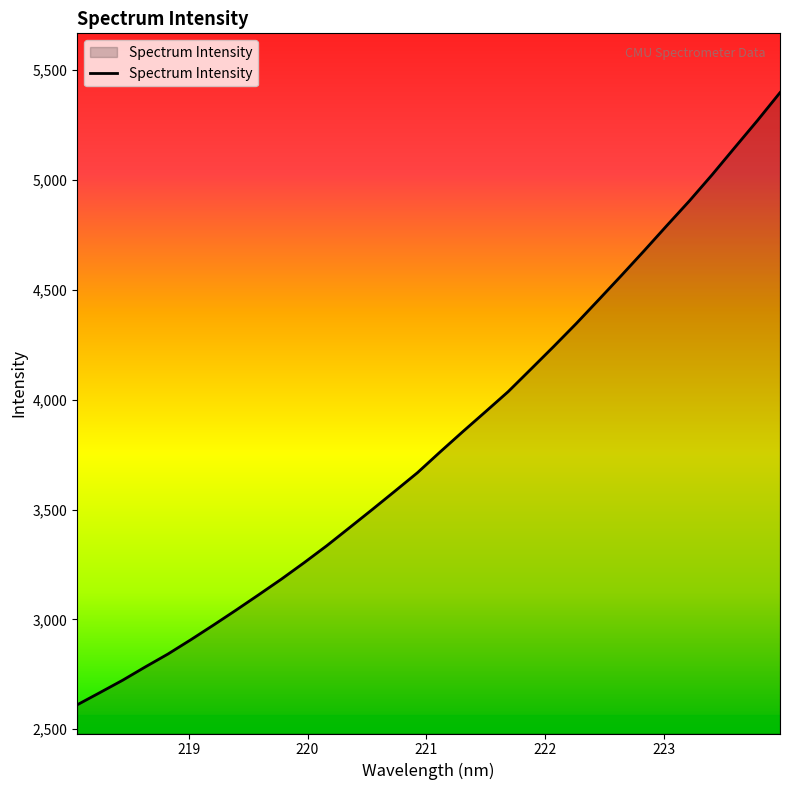

What is the minimum value shown in the chart?

2611.2